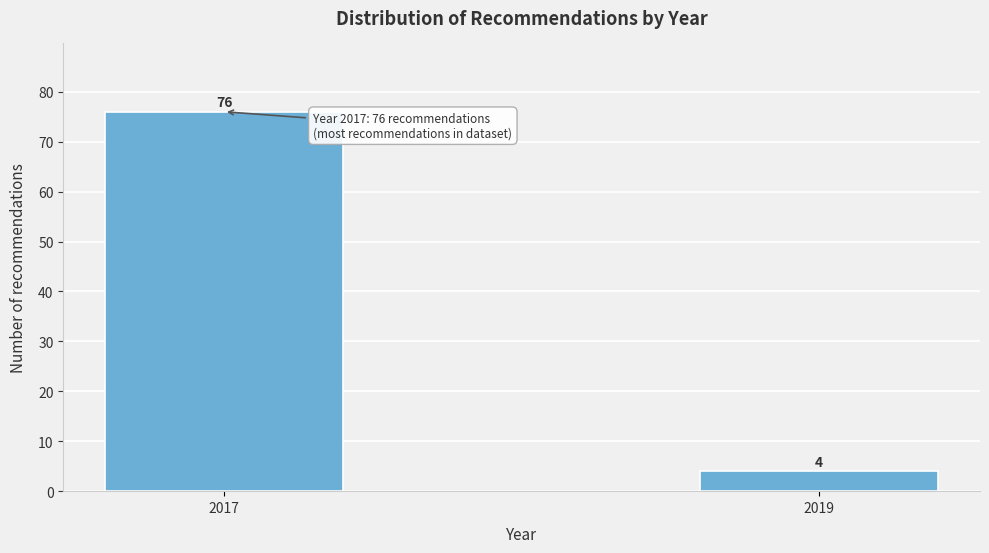

Reading left to right, what are all the values shown in this chart?

76	4